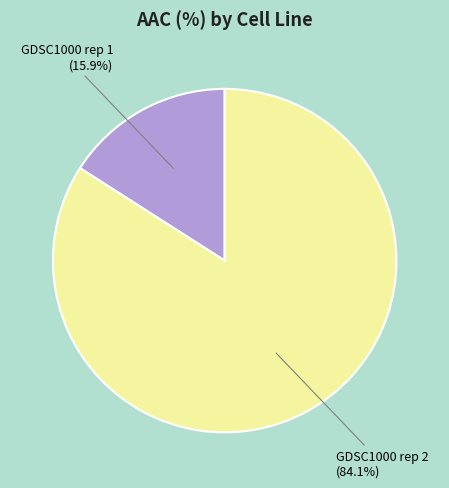

To the nearest percent, what is the average slice percentage?

50%